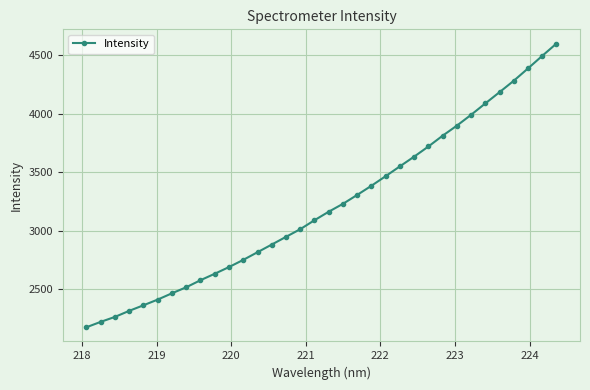

What is the value of the 11th point from the left?

2689.8